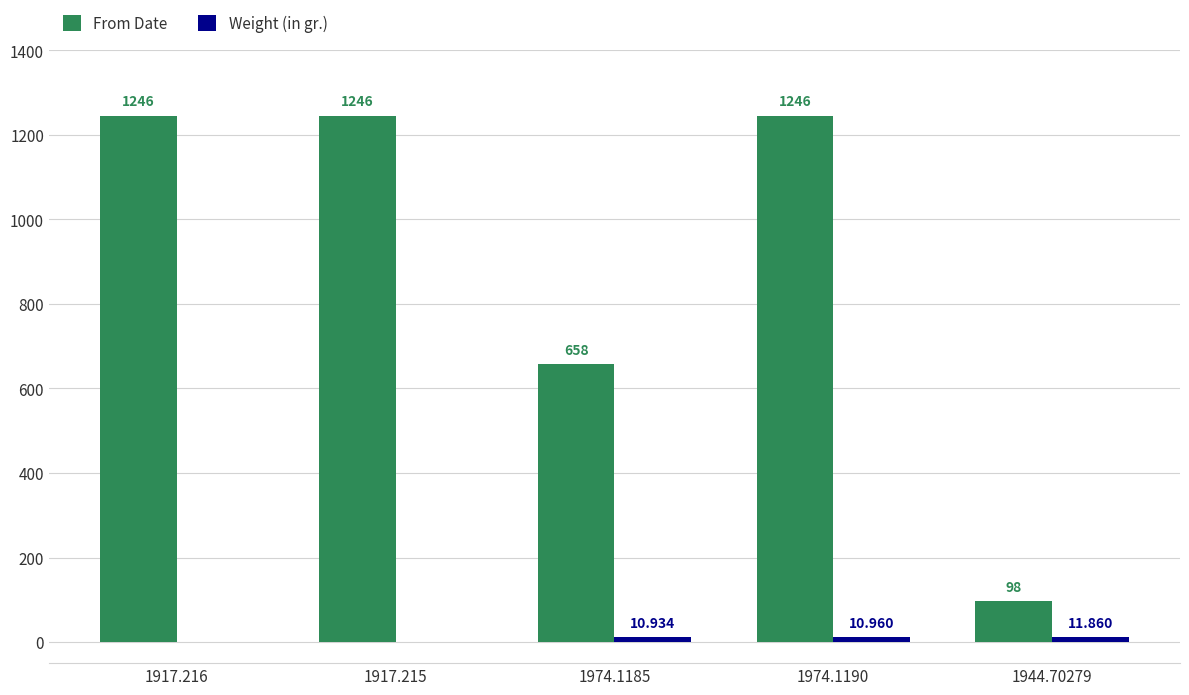

Rank the series by their maximum value, from lowest to highest.

Weight (in gr.), From Date